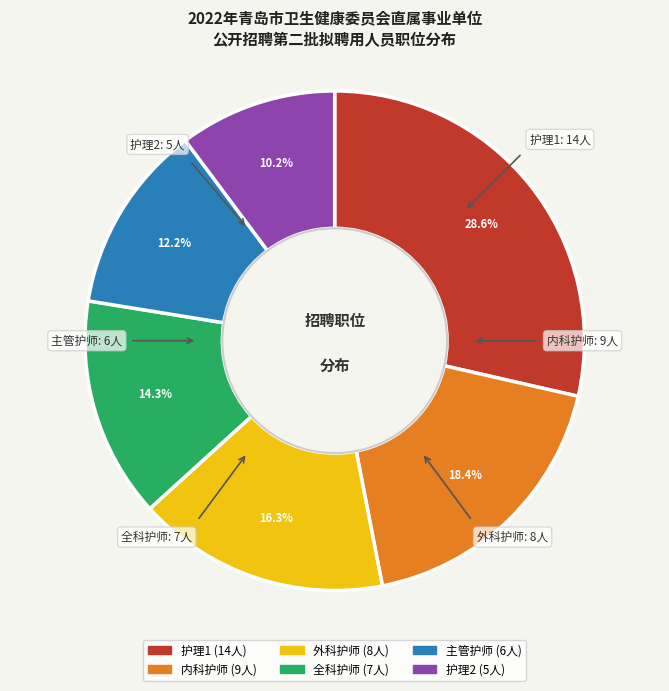

To the nearest percent, what percentage of the pie is 全科护师?

14%